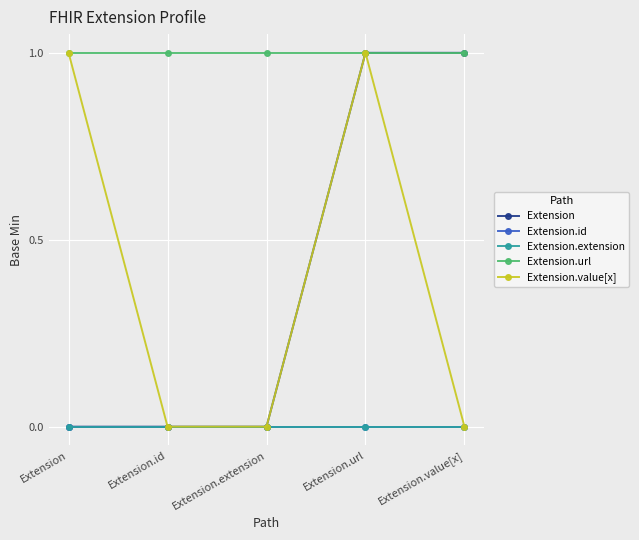

At Extension.url, list the series in order from largest to smallest.

Extension, Extension.url, Extension.value[x], Extension.id, Extension.extension